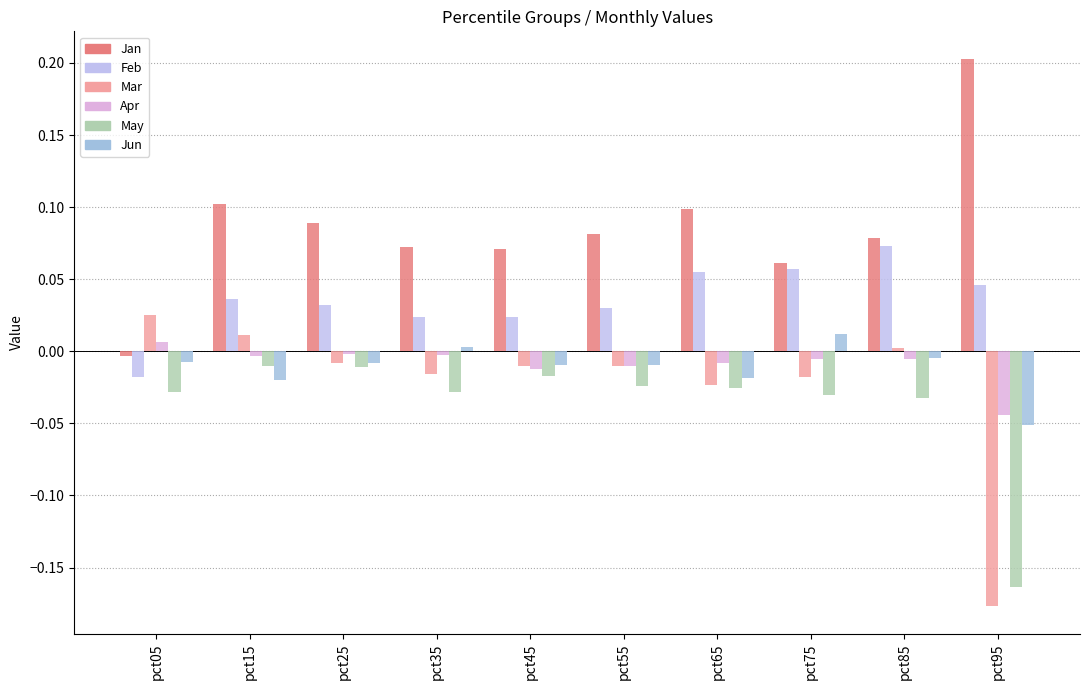

Does the chart contain stacked bars?

No